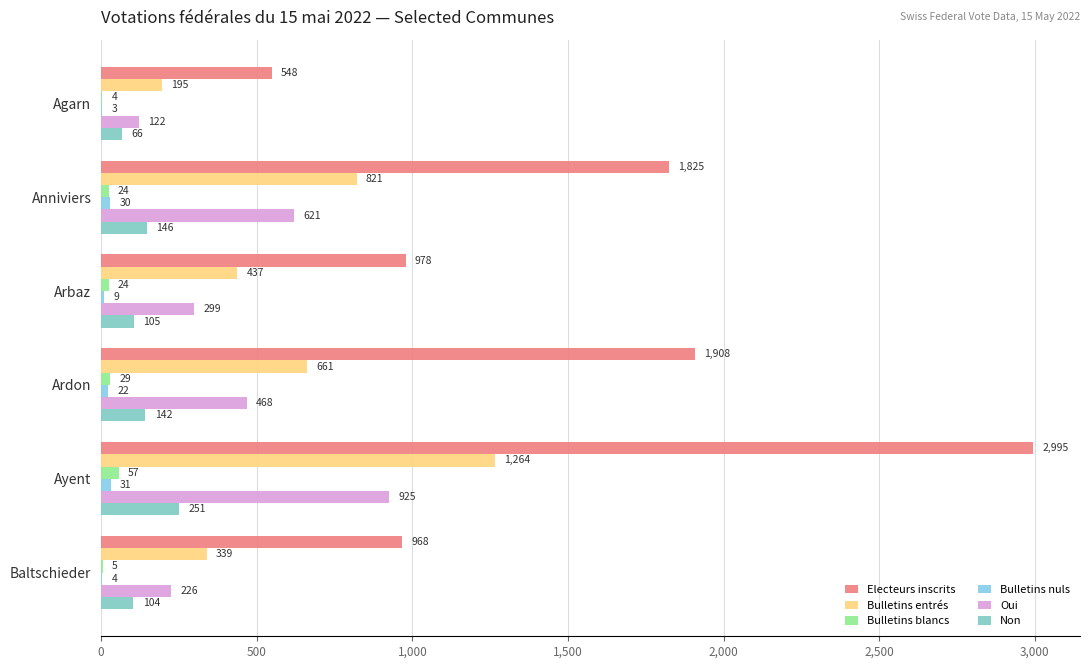

Count the number of categories in the chart.

6